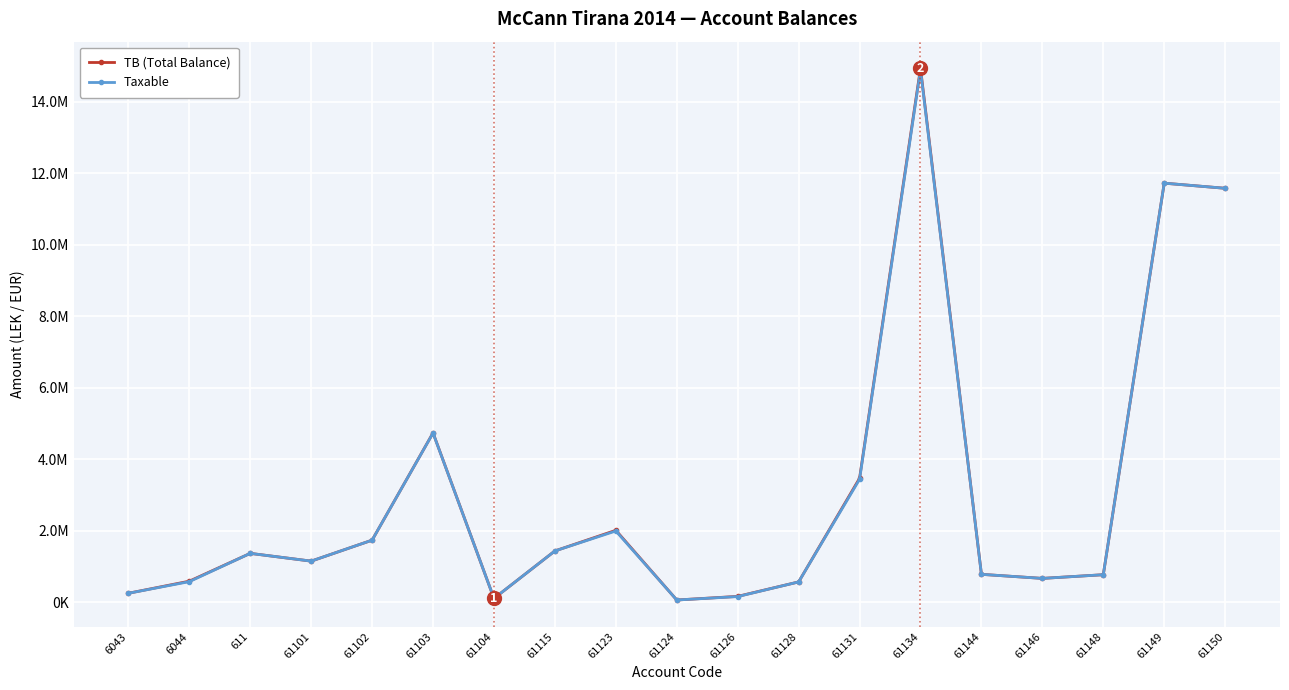

What are all the series names shown in the legend?

TB (Total Balance), Taxable